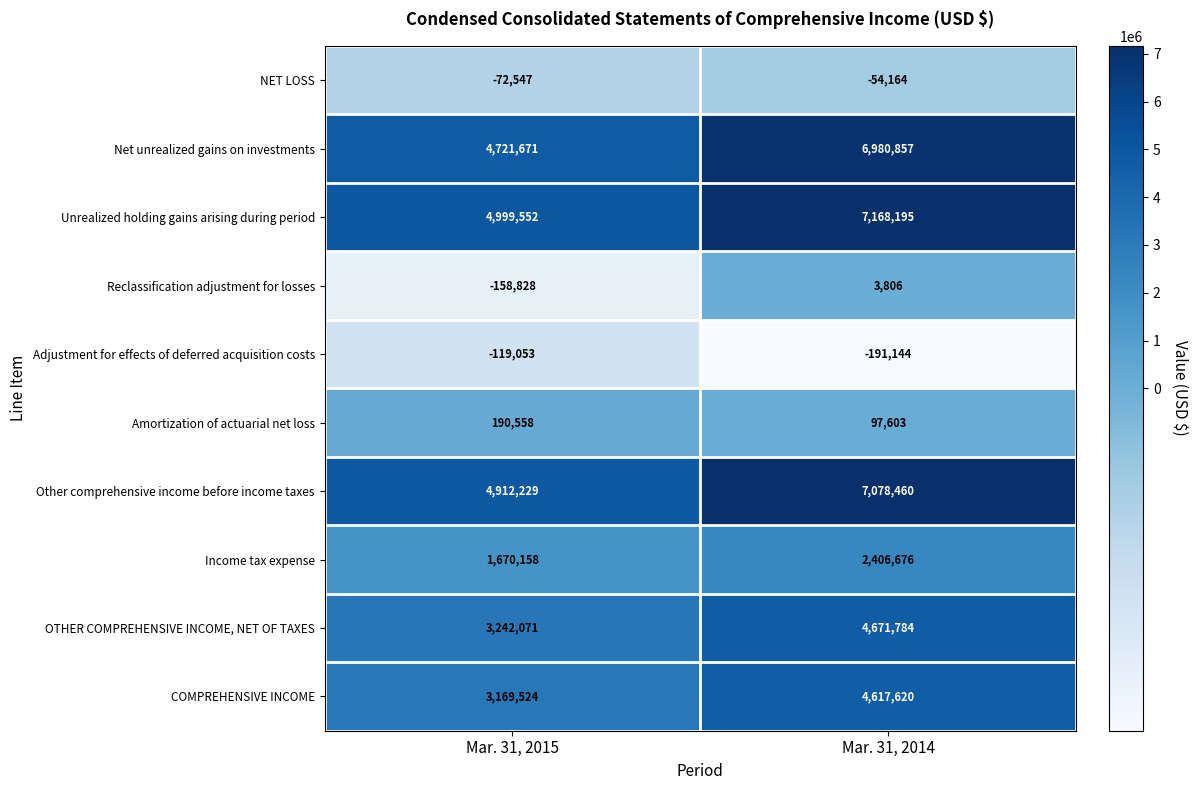

At which category does the chart reach its minimum across all series?

Mar. 31, 2014